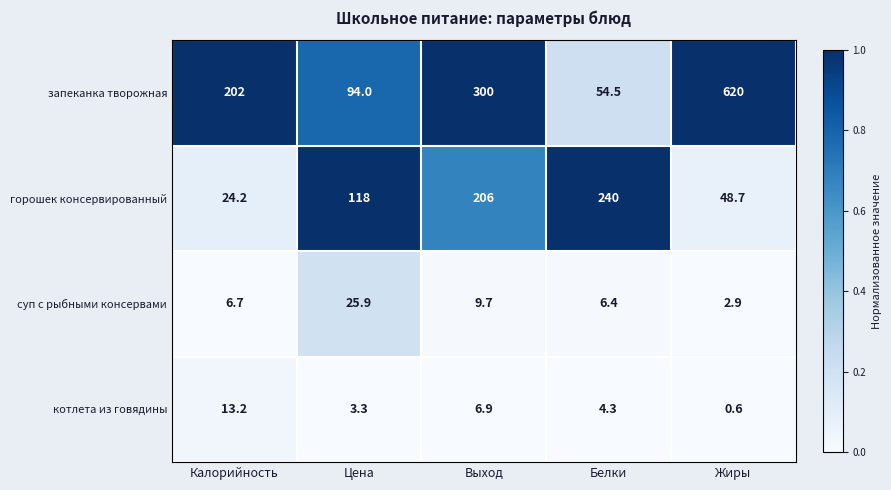

What is the greatest value displayed?

620.0